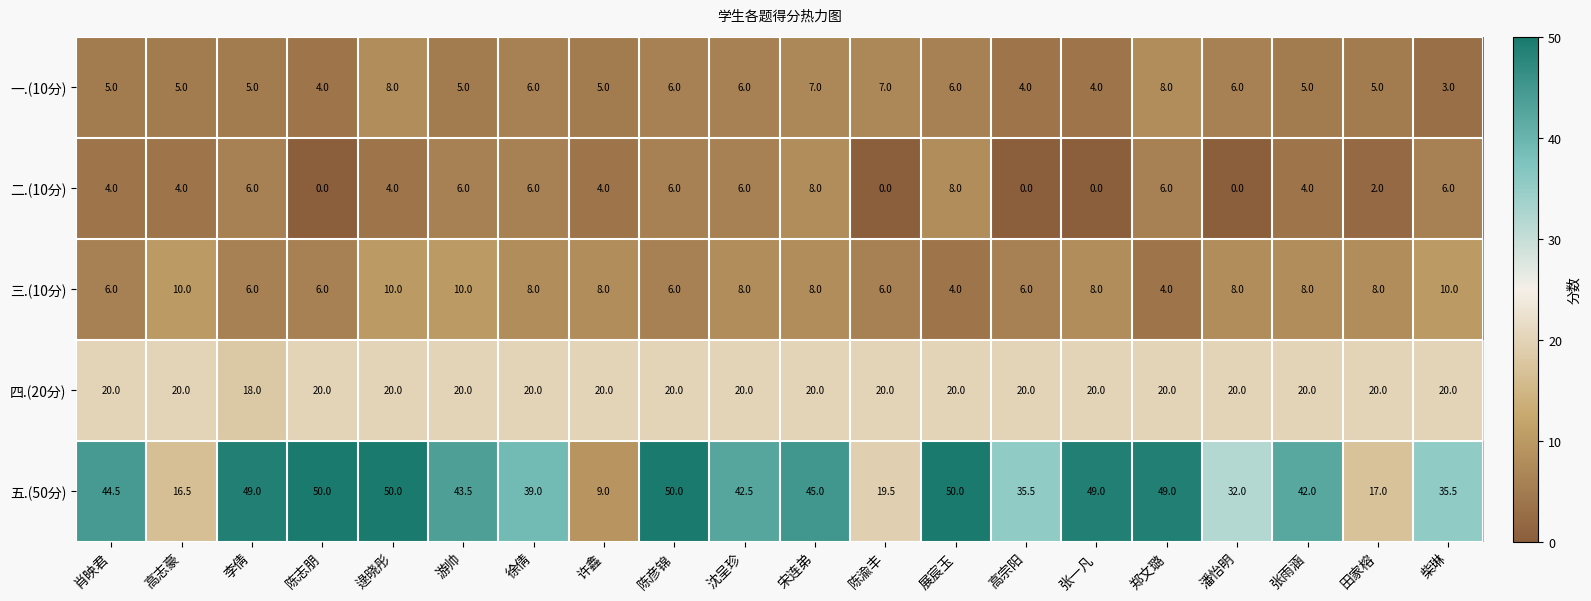

What is the total value across all series at 高志豪?

55.5